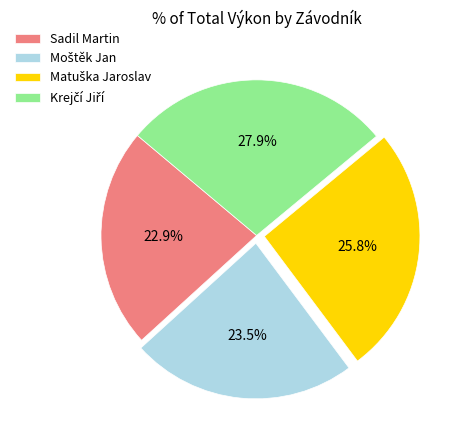

Which category has the smallest portion of the pie?

Sadil Martin